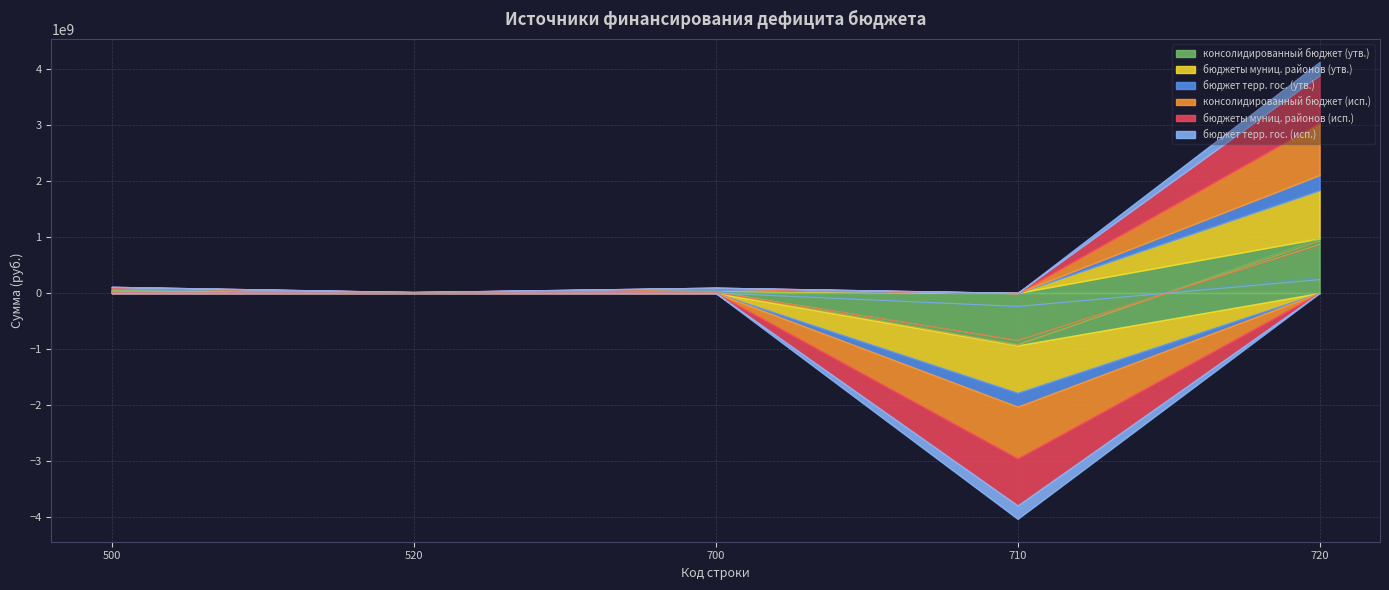

Between 720 and 520, which is larger?

720